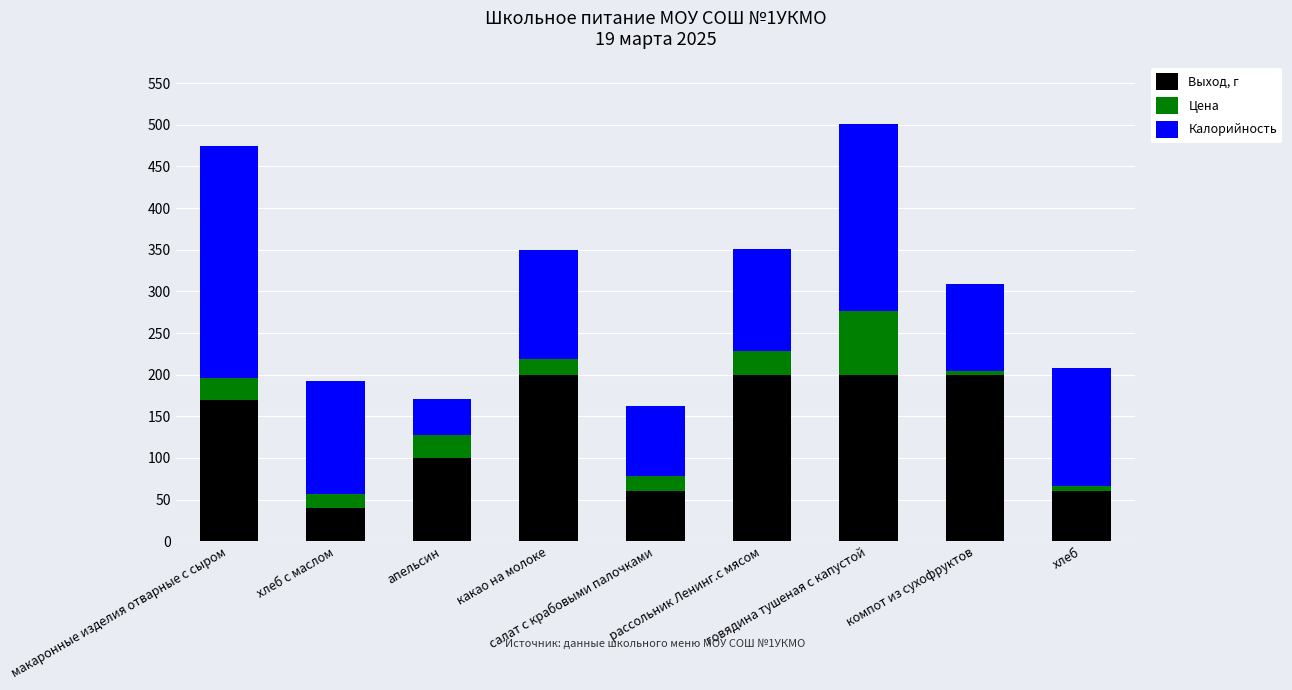

What is the minimum value for Выход, г?

40.0